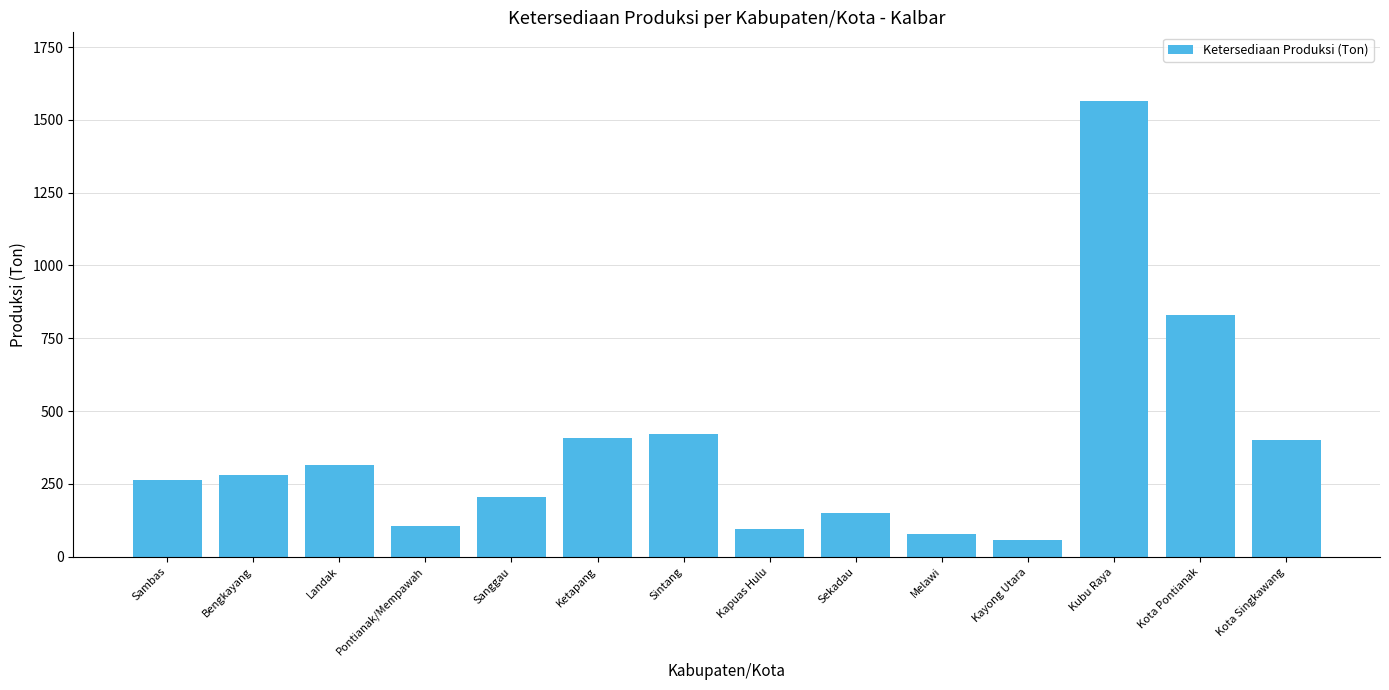

How many values exceed 280?

7